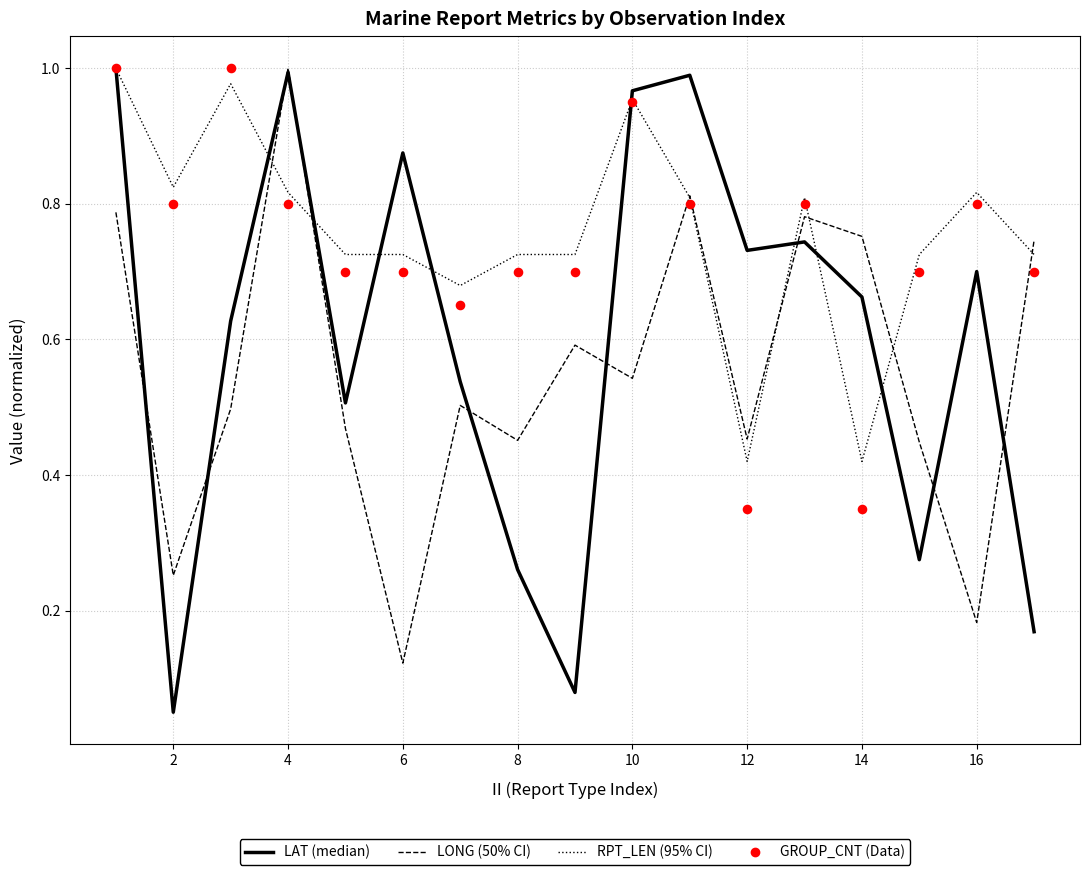

Which series contains the highest Y value?

LAT (normalized)